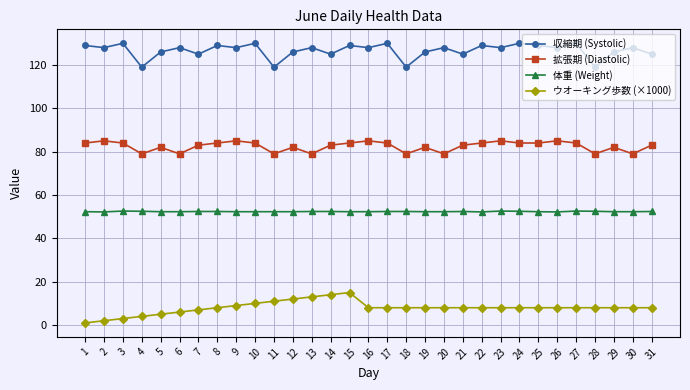

What is the lowest value of the 拡張期 (Diastolic) series?

79.0